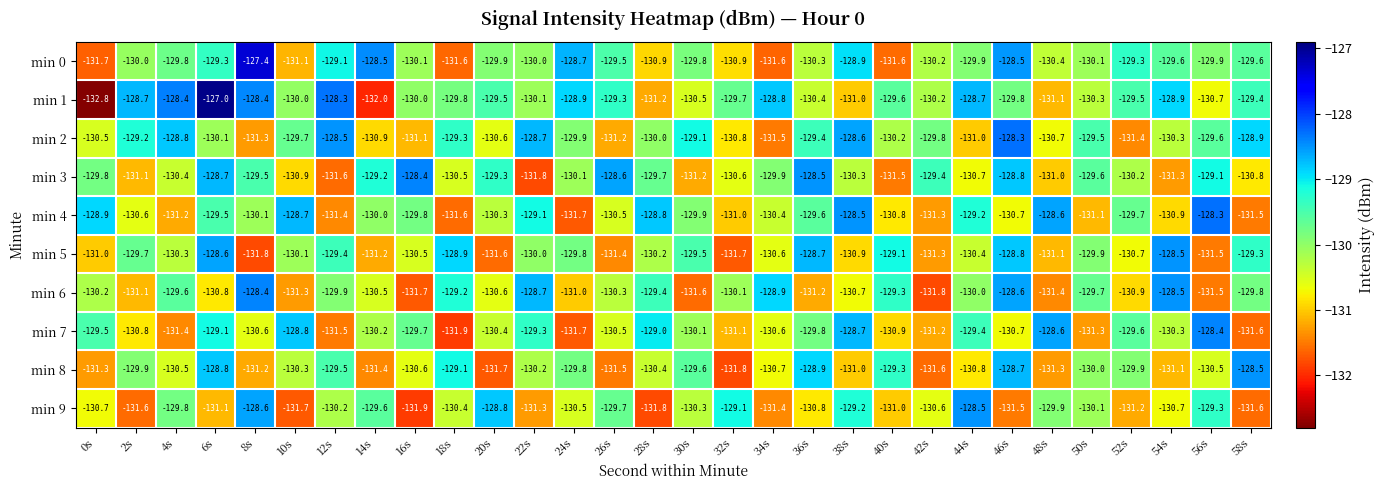

What is the approximate value of min 1 at 30s?

-130.5